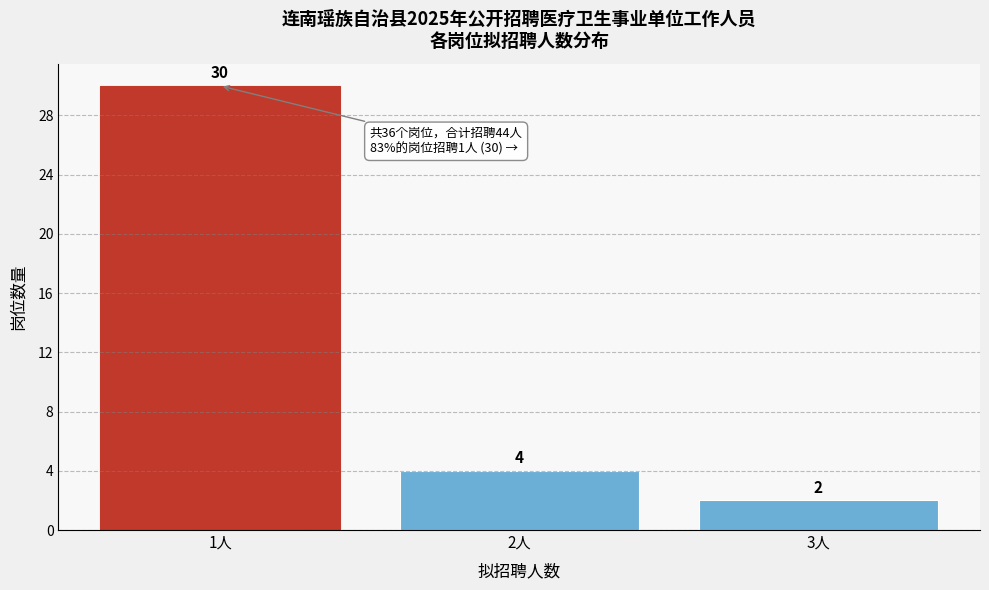

Reading left to right, what are all the values shown in this chart?

30	4	2